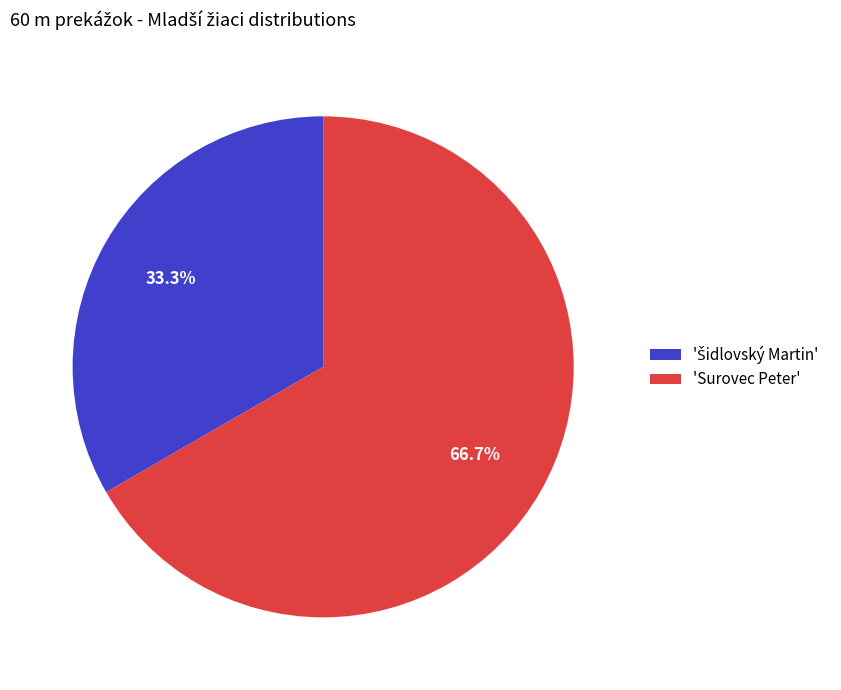

How many slices are in this pie chart?

2